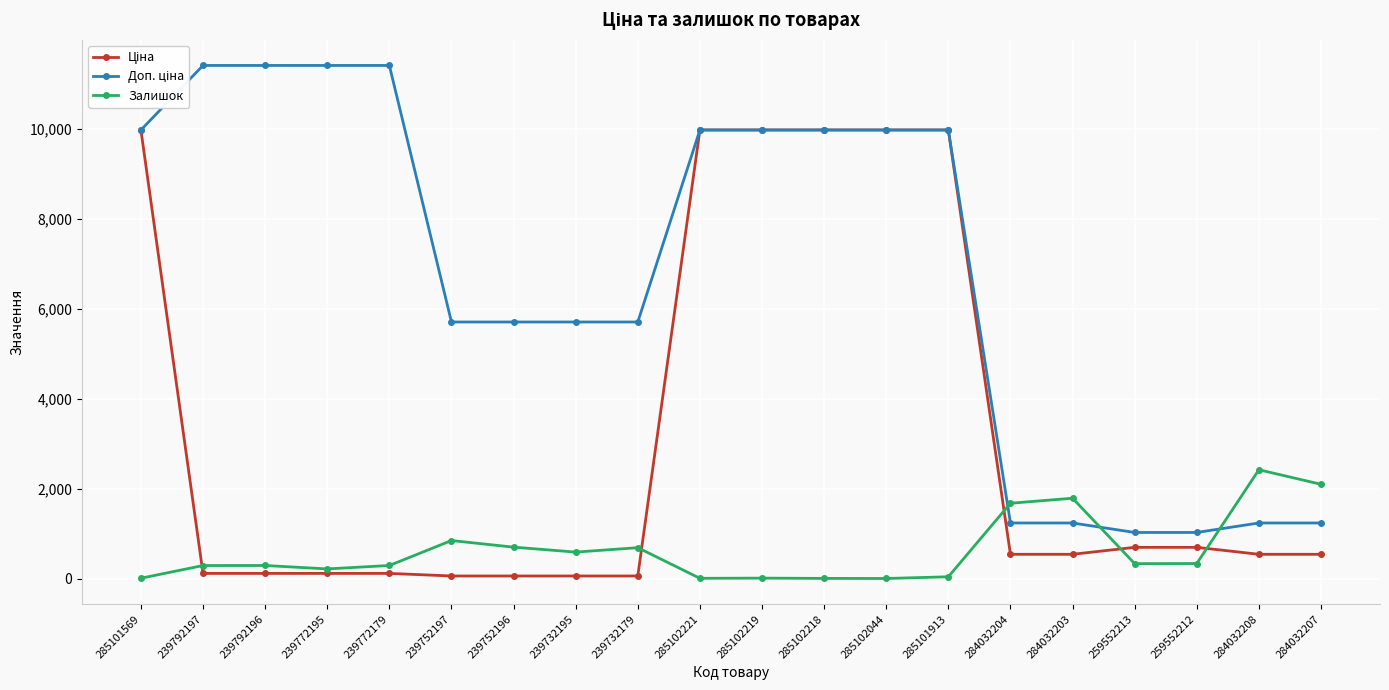

How many lines are shown in the chart?

3